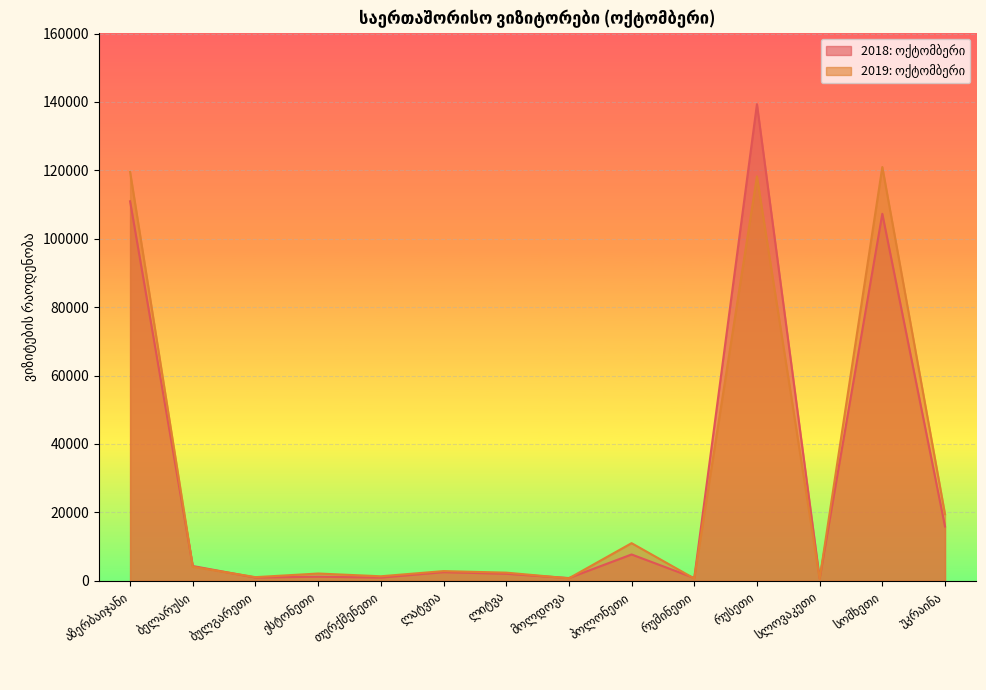

List the series in order of their peak value, highest first.

2018: ოქტომბერი, 2019: ოქტომბერი